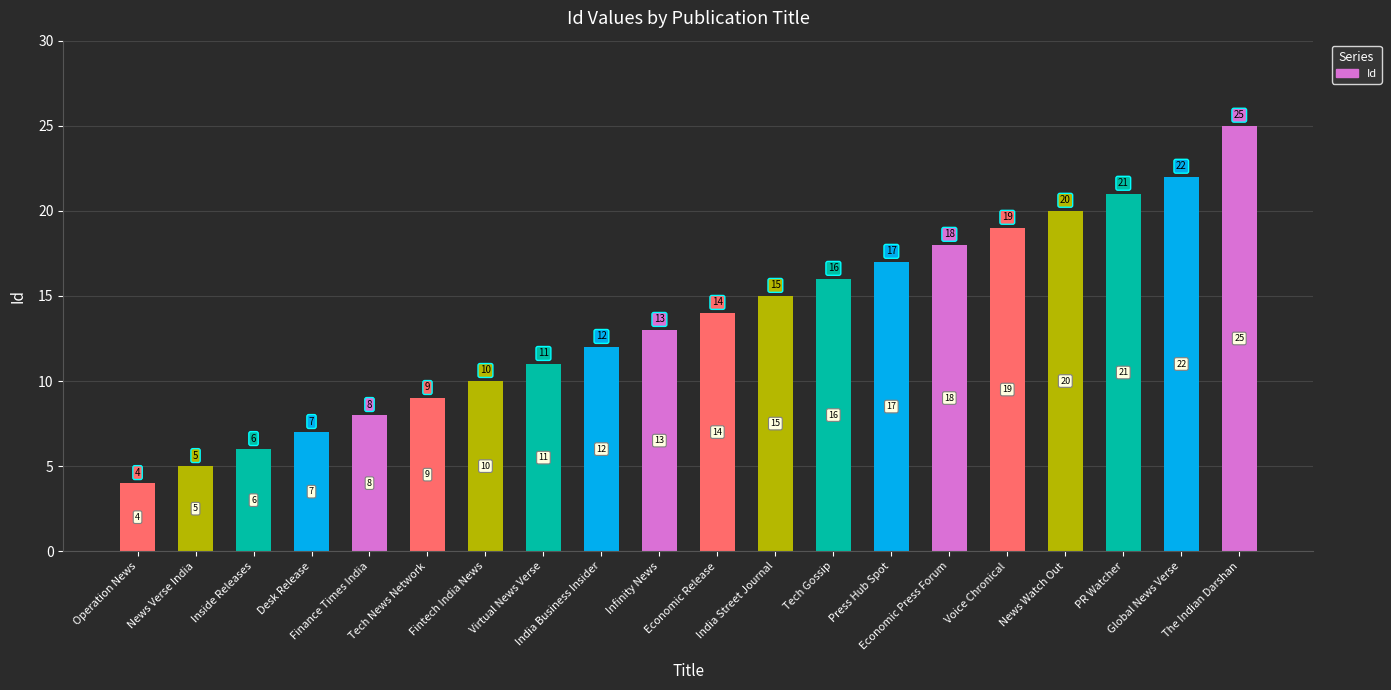

What is the value of the 20th bar from the left?

25